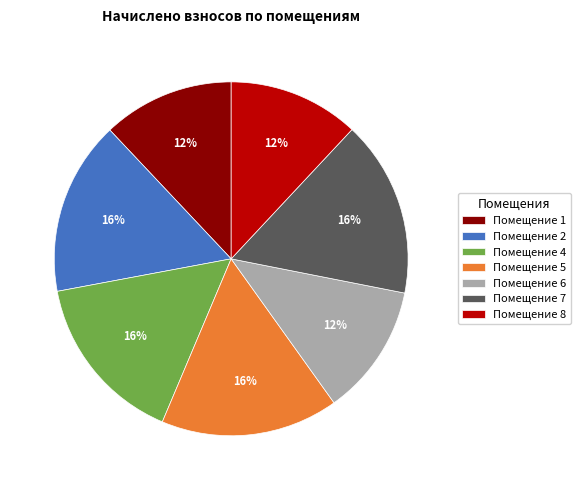

Does any single category account for the majority?

No